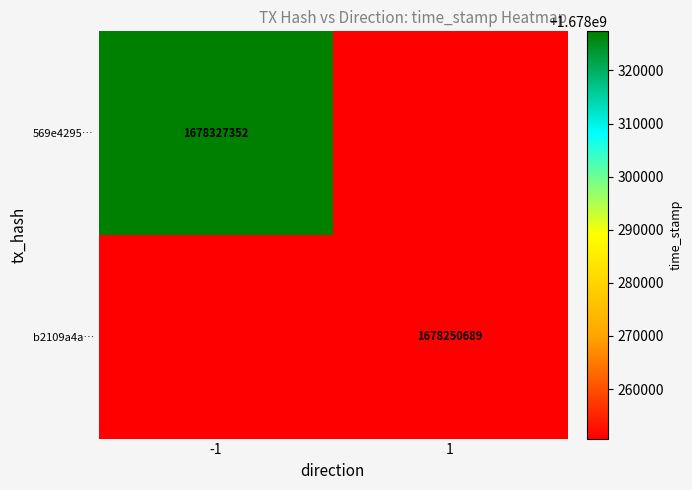

True or false: b2109a4a… has a value of 2618831519 at 1.

False